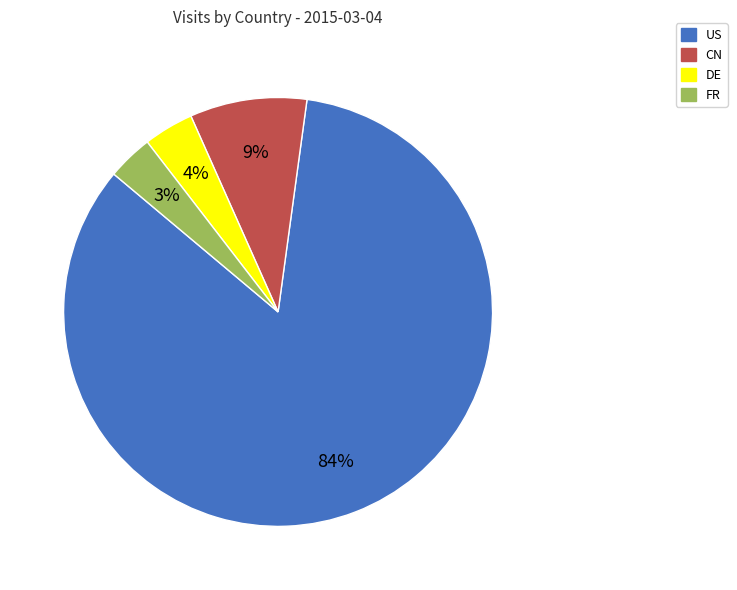

Combined, do US and DE account for over 50%?

Yes